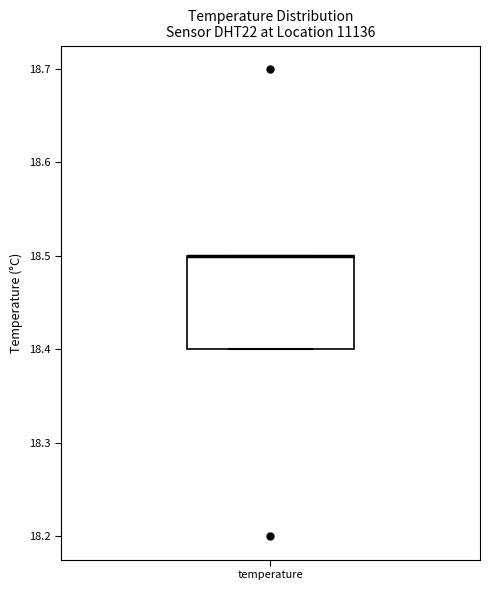

Read this box plot against the y-axis: the position of the median line, the range covered by the box, and the ends of both whiskers. The values are not printed on the chart, so give them approximately, as read against the axis.

median 18.5 (drawn on the box's upper edge), box 18.4 to 18.5, whiskers 18.4 to 18.5